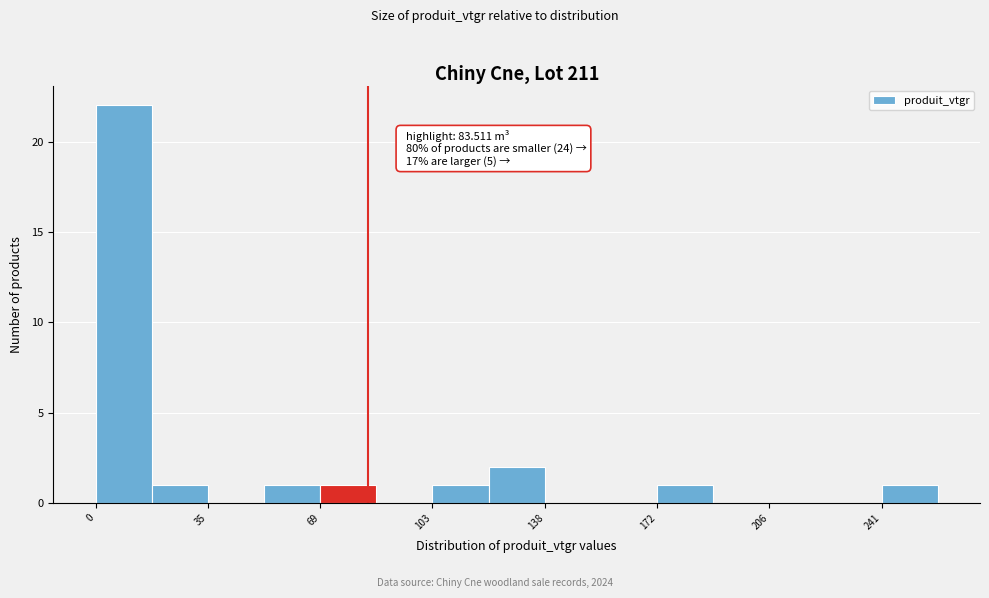

Around what value on the x-axis is the tallest bar? Give the approximate position of its centre, as read against the axis.

10